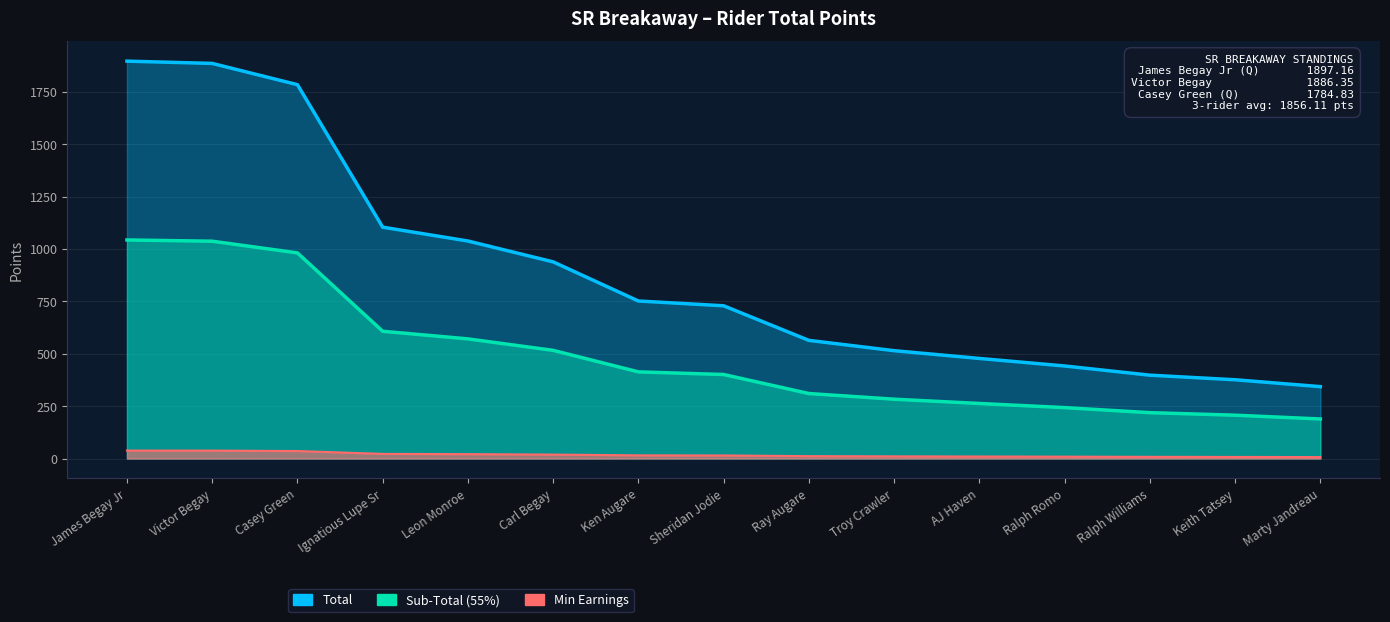

Which series has the largest total across all categories?

Total